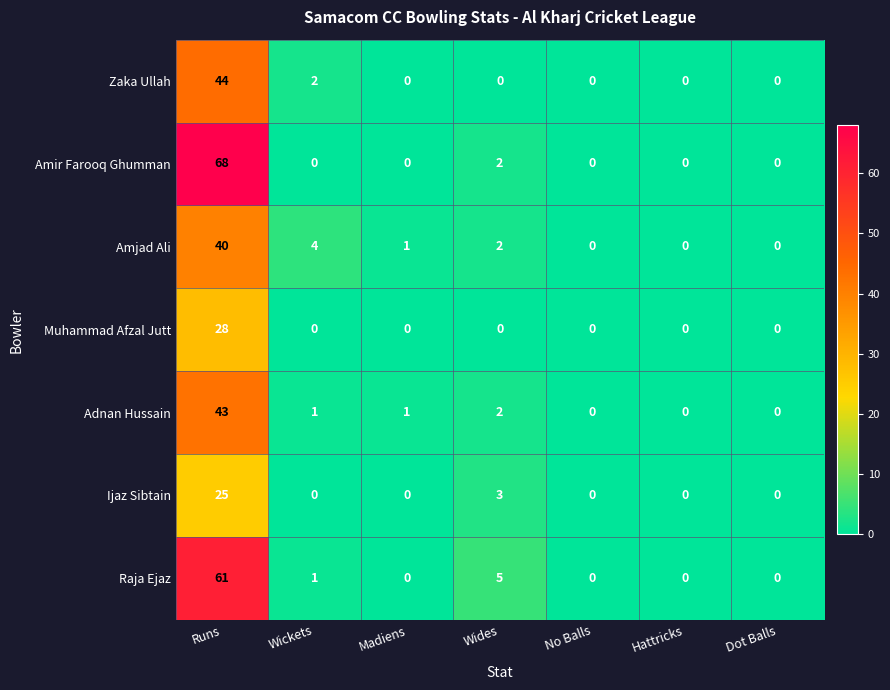

List the series in order of their peak value, lowest first.

Ijaz Sibtain, Muhammad Afzal Jutt, Amjad Ali, Adnan Hussain, Zaka Ullah, Raja Ejaz, Amir Farooq Ghumman